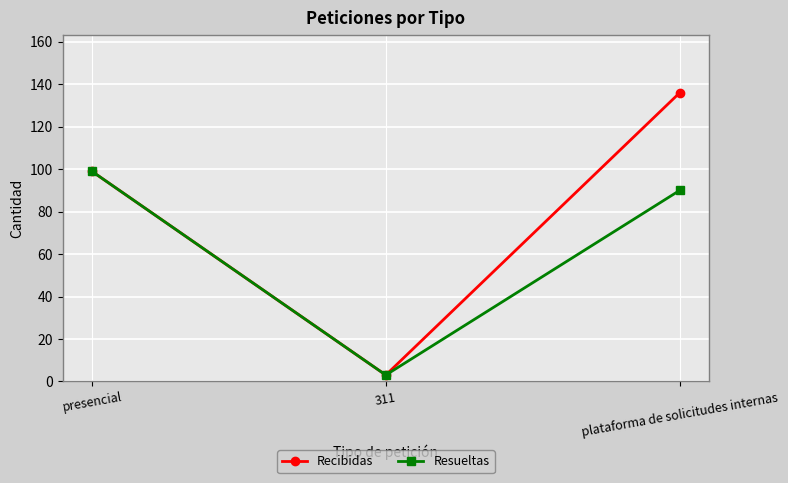

Is it true that Recibidas equals 133 at presencial?

False